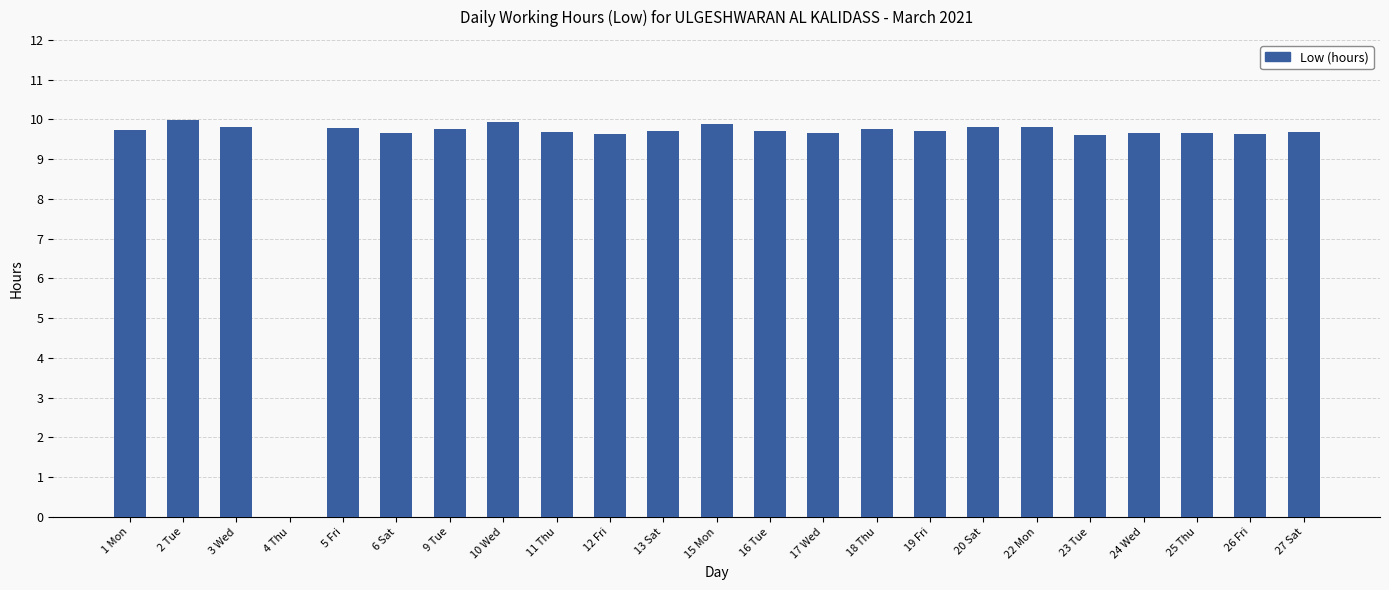

Are the bars grouped side by side (vs. stacked)?

No